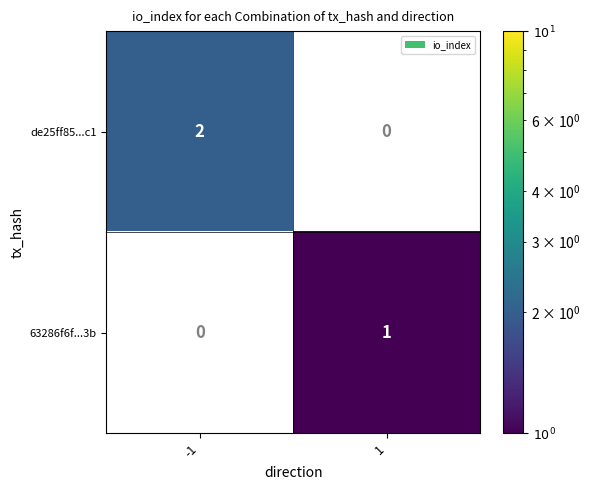

The de25ff85...c1 series shows 2 at -1. True or false?

True